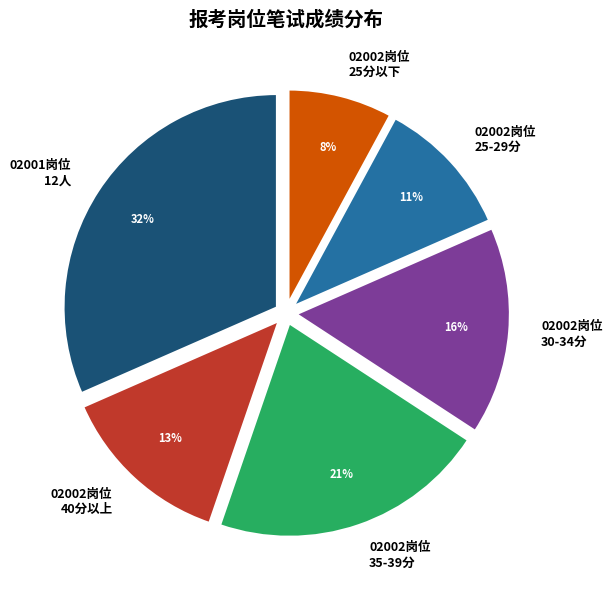

To the nearest percent, what is the average slice percentage?

17%